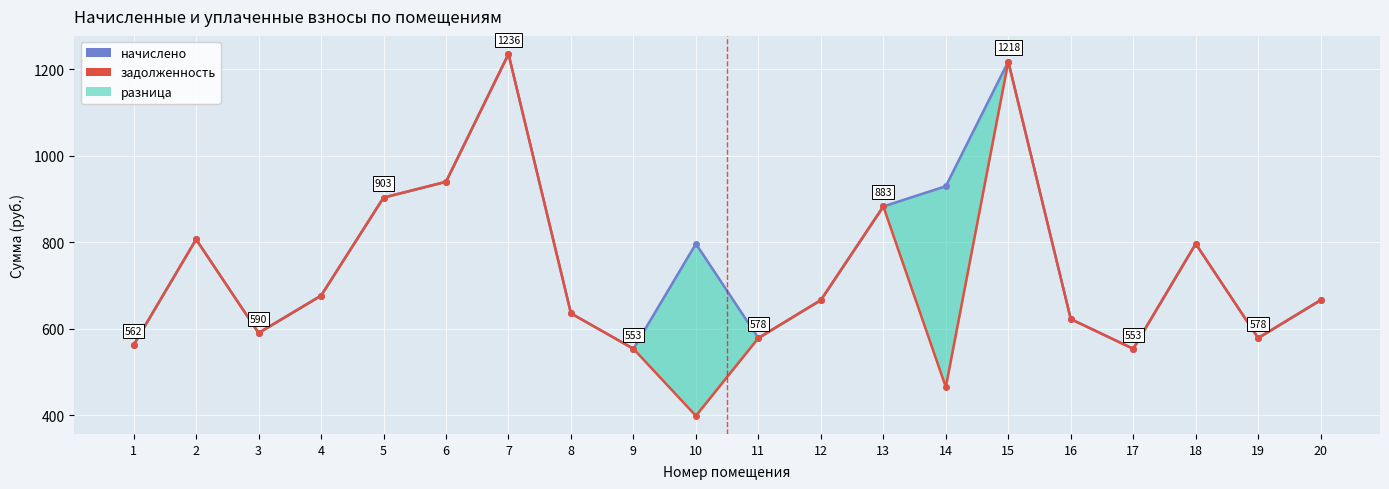

What is the difference between the начислено (col_3) values at 7 and 18?

439.2